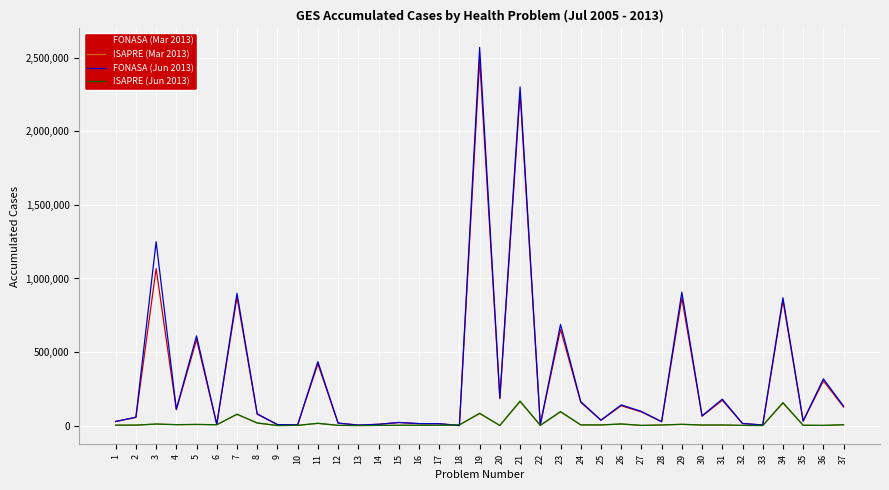

At which category is the sum across all series the highest?

19